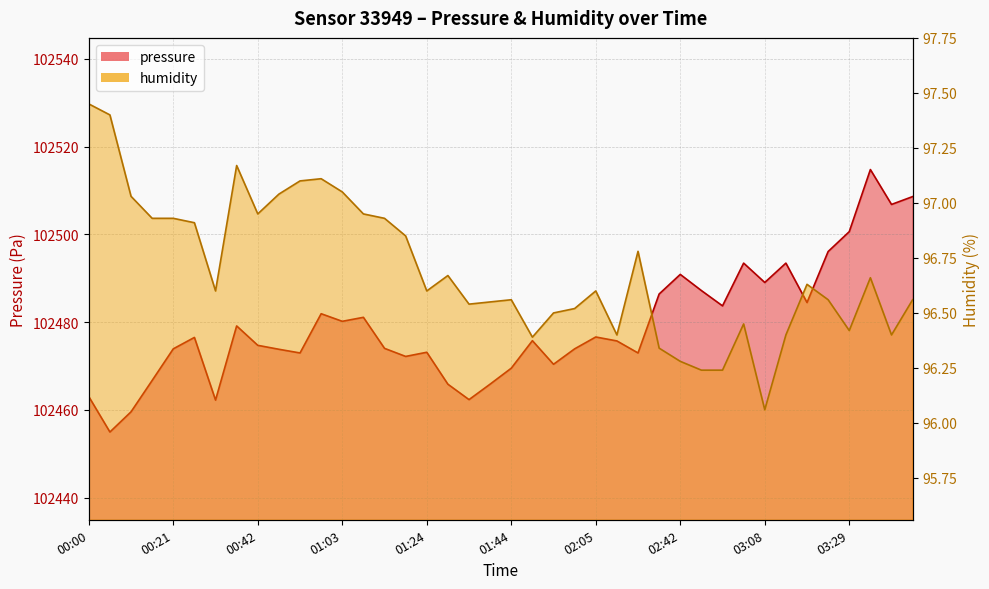

What is the total value across all series at 03:03?

102589.9